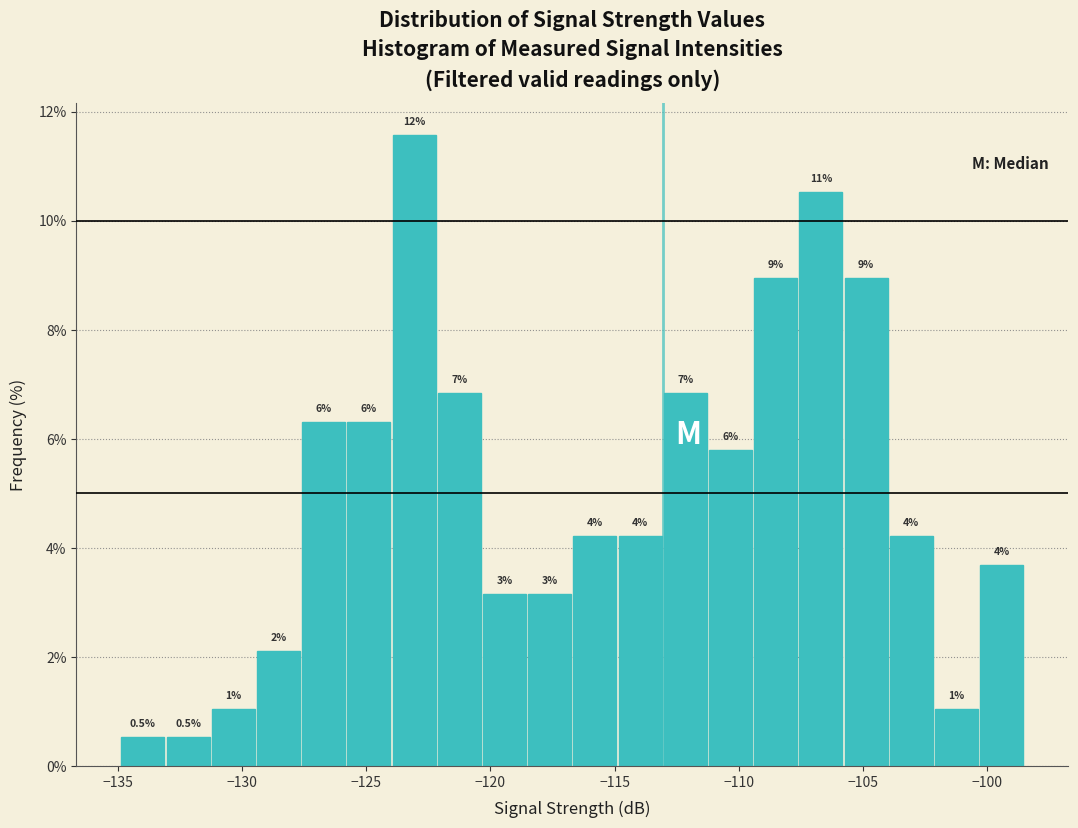

Around what value on the x-axis is the tallest bar? Give the approximate position of its centre, as read against the axis.

-123.0